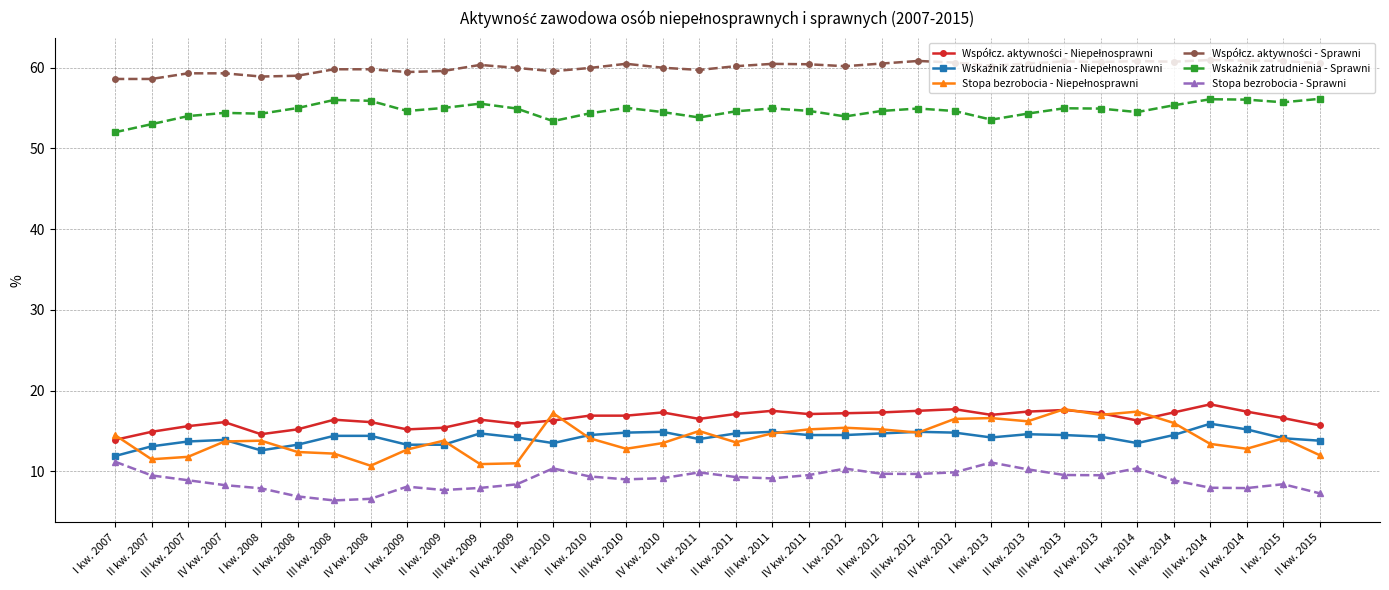

What is the label of the 2nd point from the left?

II kw. 2007